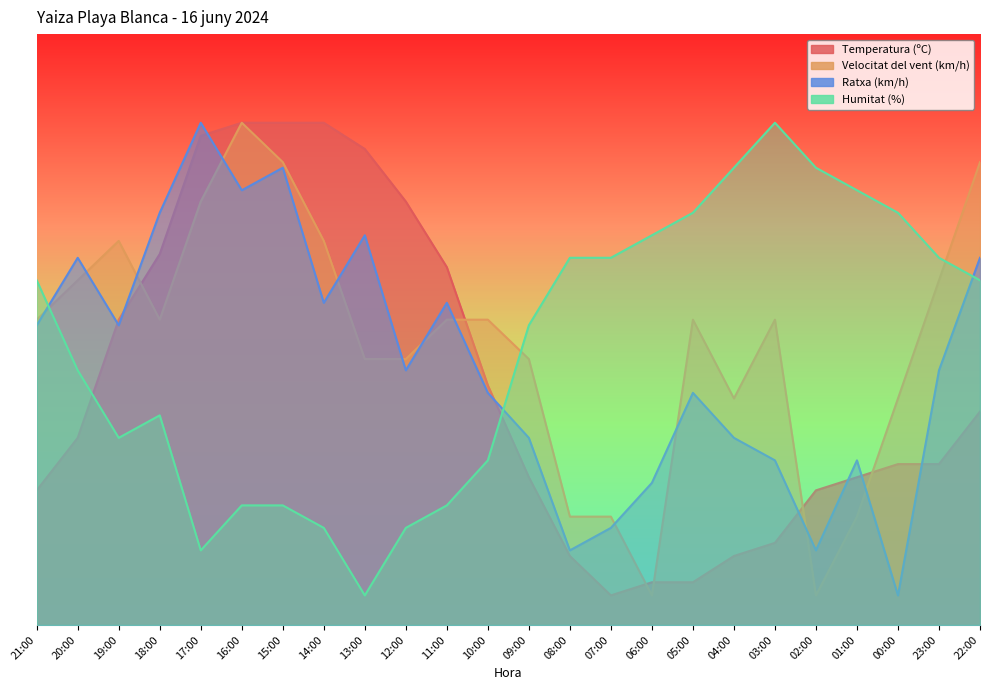

The value of Velocitat del vent (km/h) at 13:00 is 62.1. True or false?

False